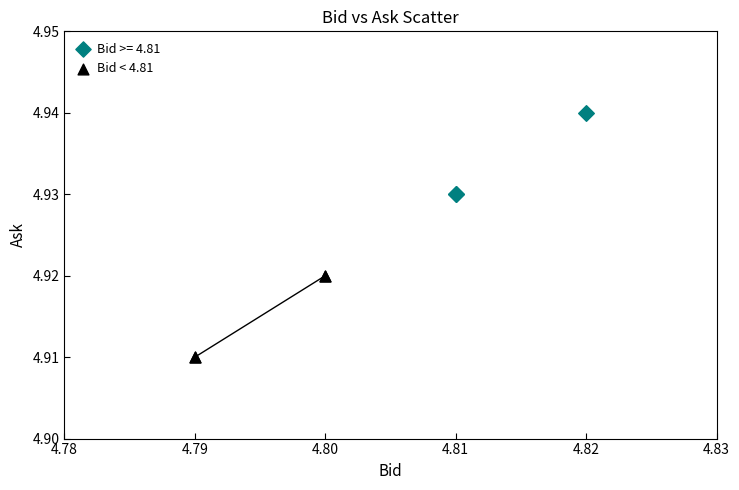

Which series contains the lowest Y value?

Bid < 4.81